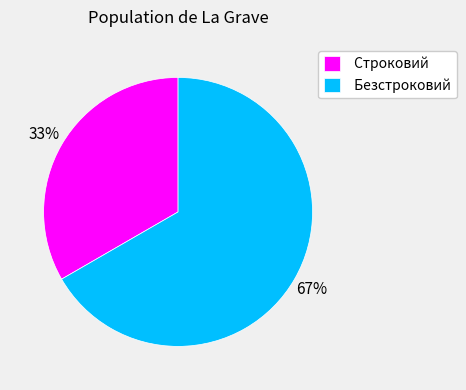

How many slices are in this pie chart?

2